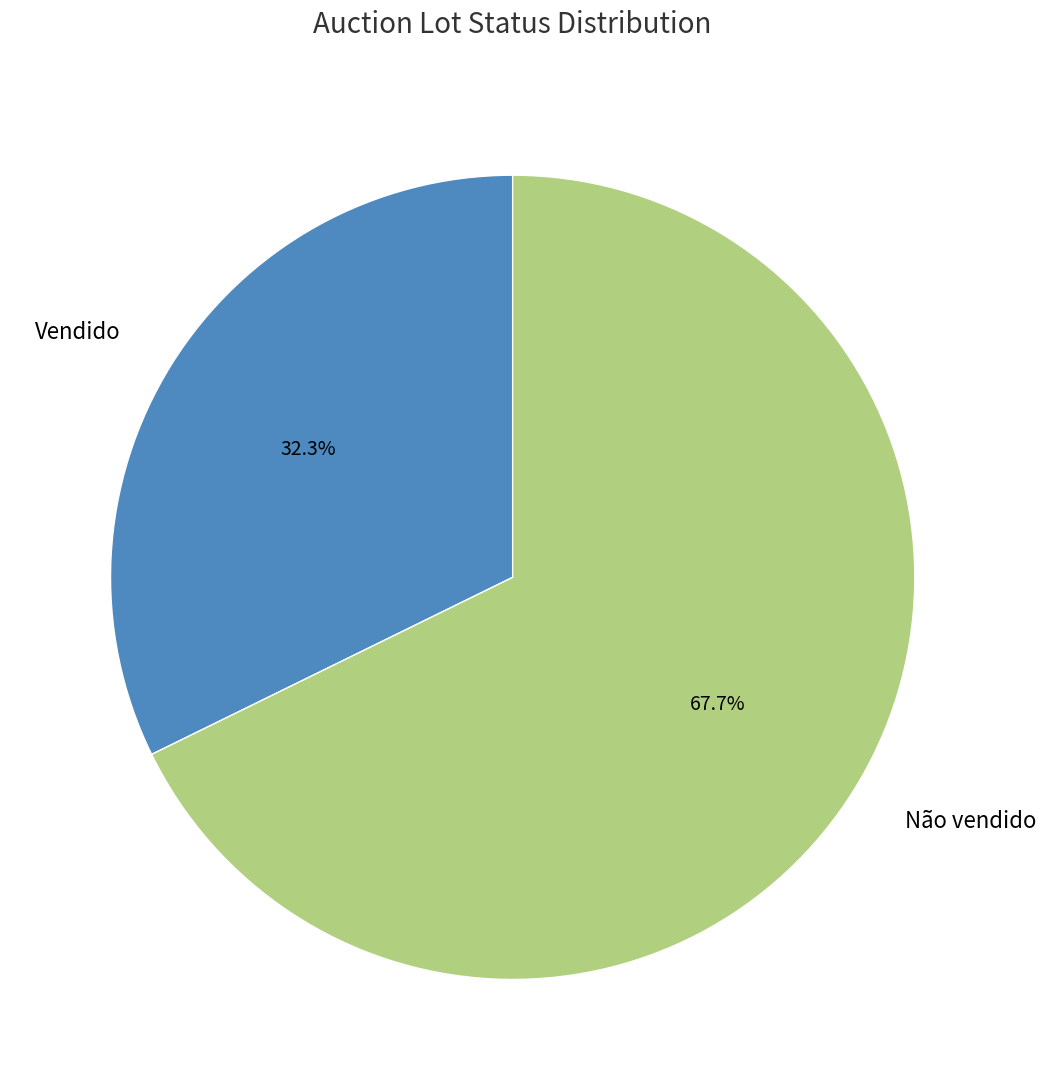

Rank the categories by value from highest to lowest.

Não vendido, Vendido